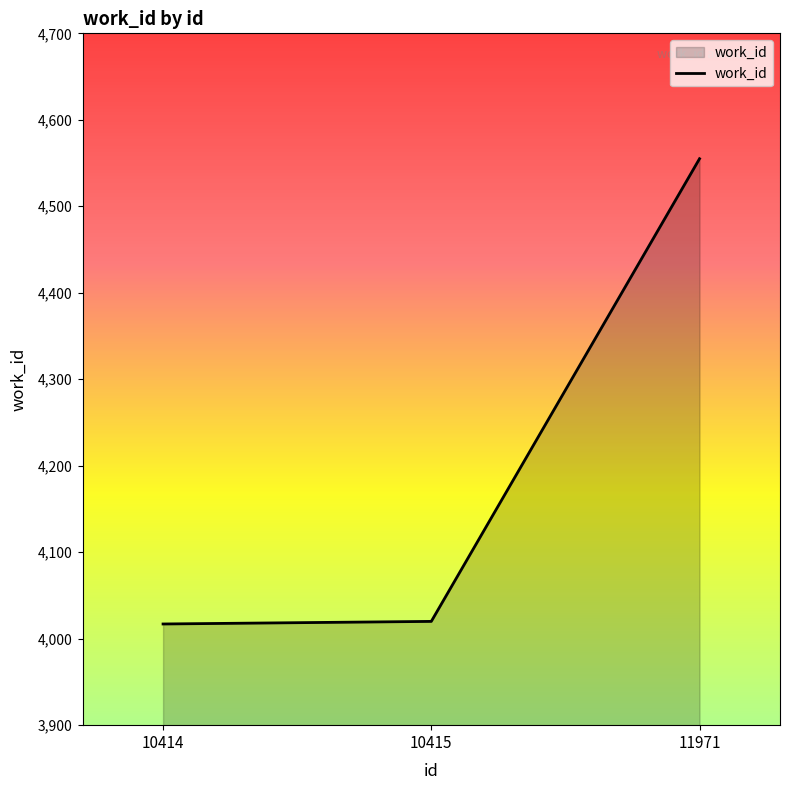

Approximately how many times larger is the value at 10415 compared to 11971?

0.9